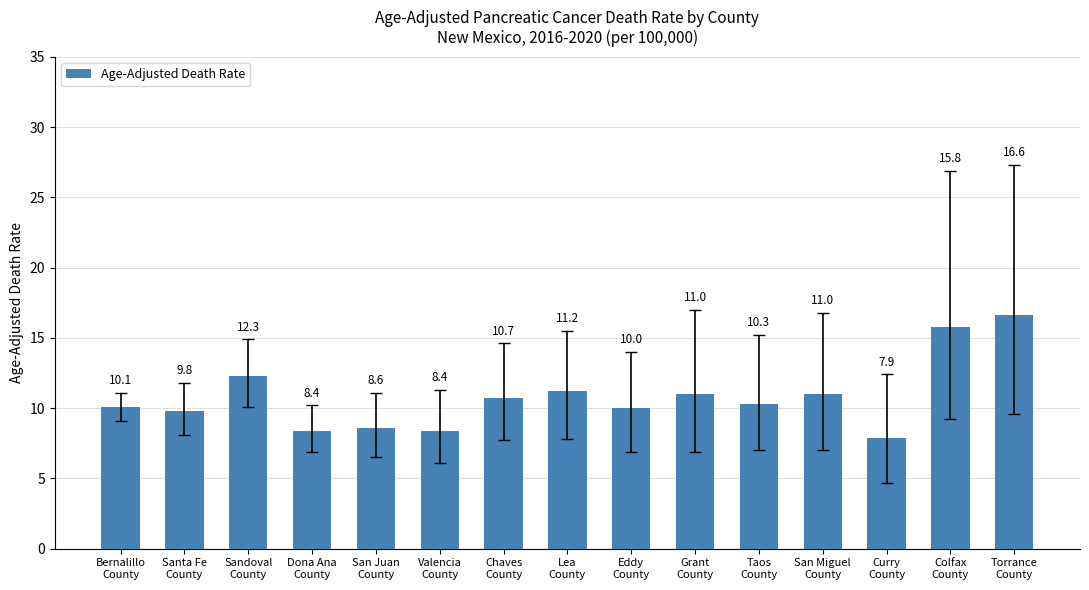

Are the bars grouped side by side (vs. stacked)?

No